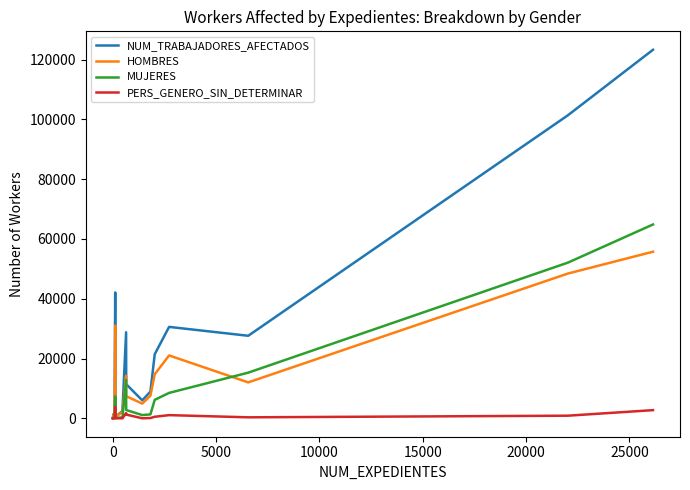

Which series has the largest total across all categories?

NUM_TRABAJADORES_AFECTADOS